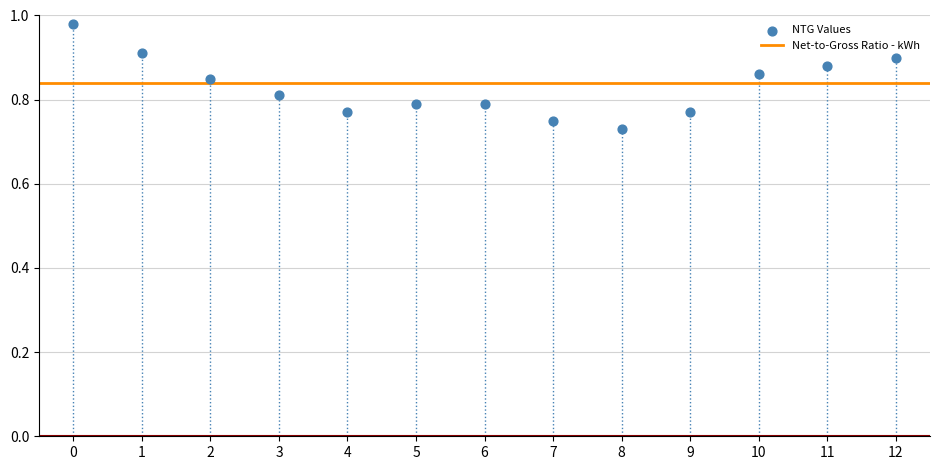

How many points are shown in the scatter plot?

13